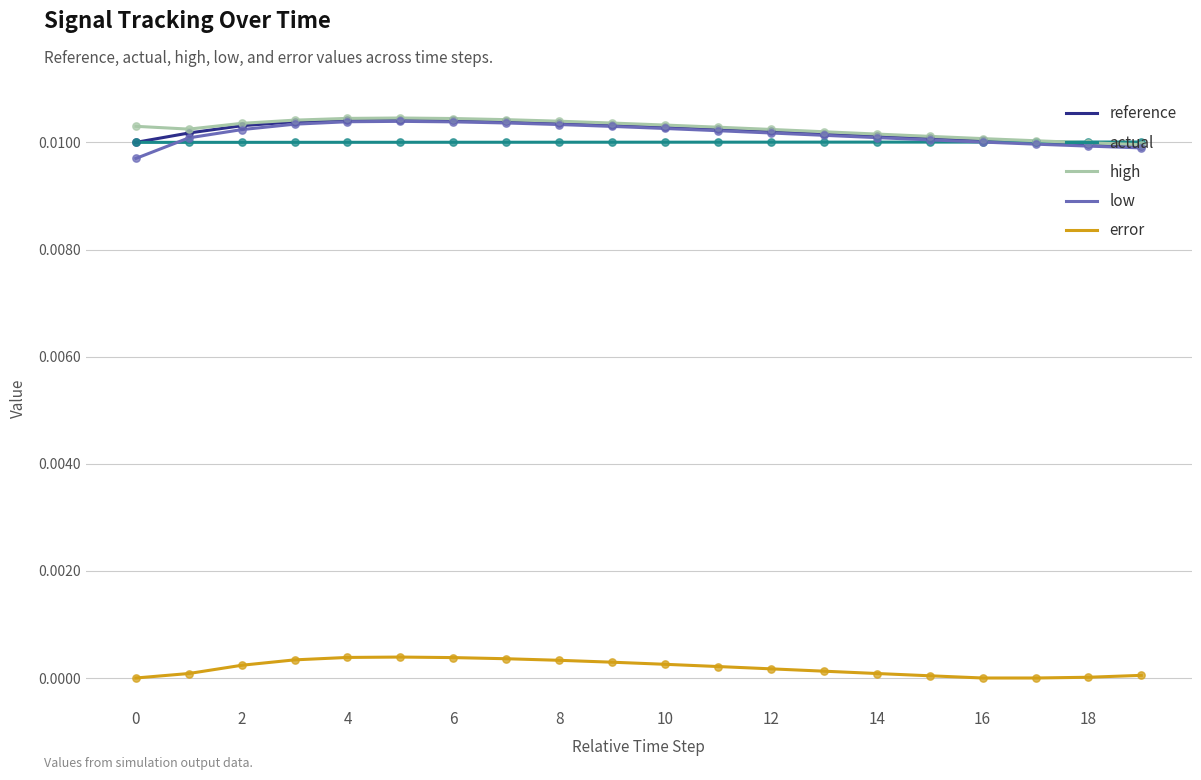

True or false: high and error cross at least once.

False